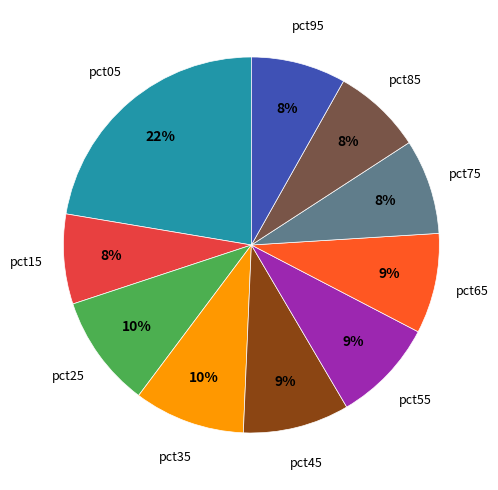

How many segments does this pie chart have?

10